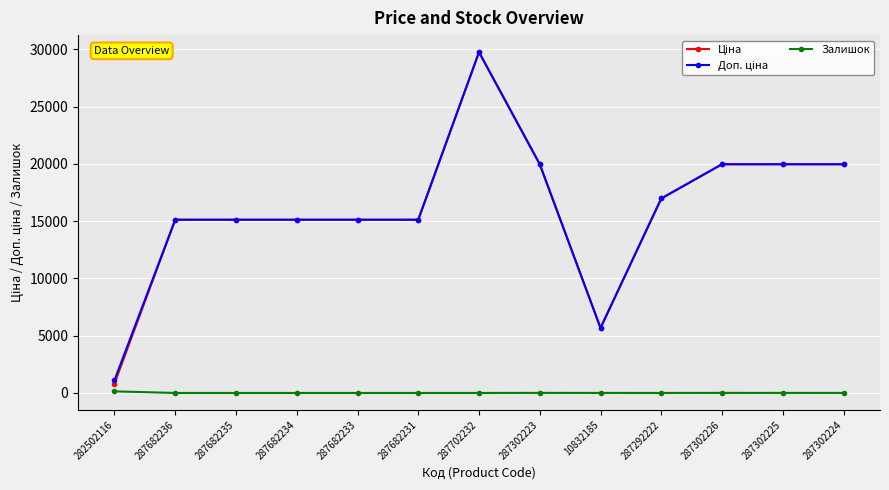

Is it true that Залишок equals 3.0 at 287302224?

True